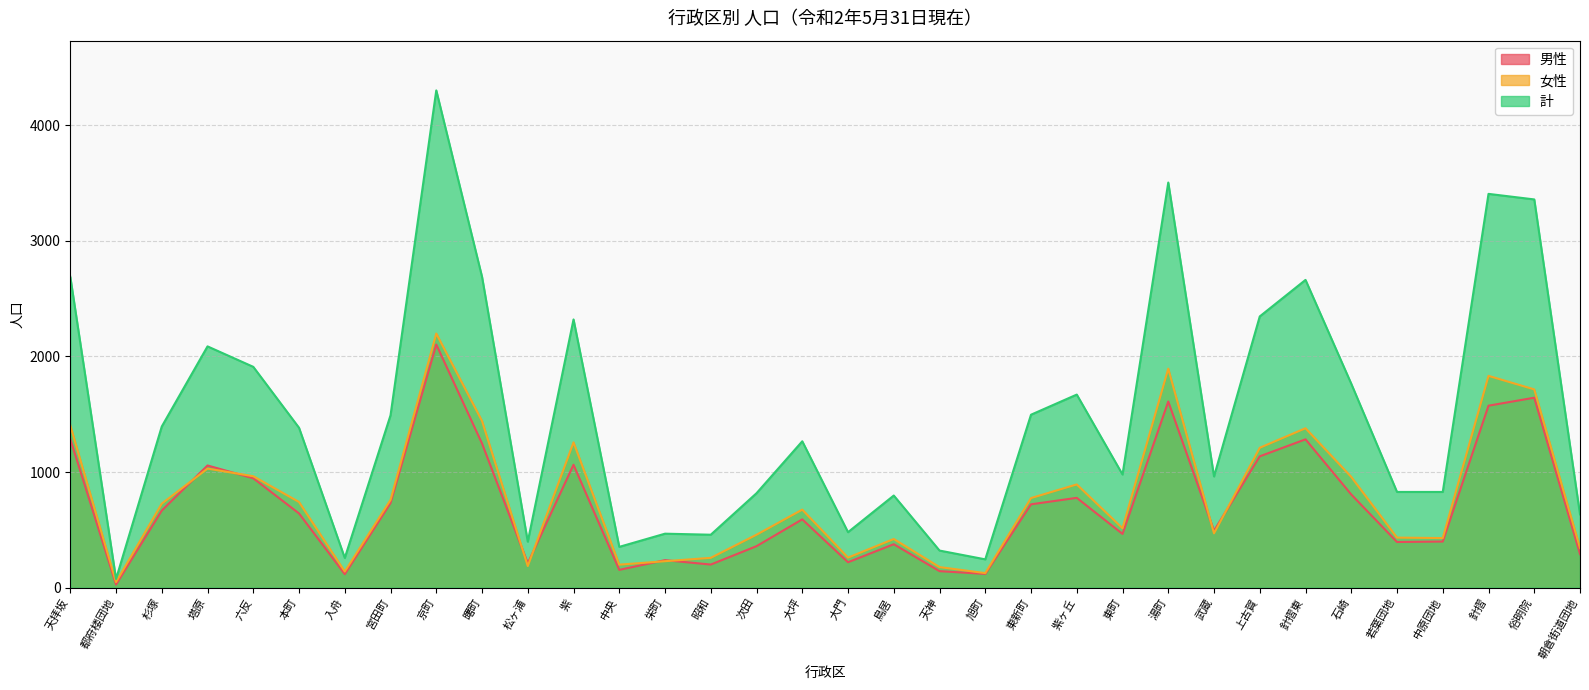

What is the lowest value of the 男性 series?

27